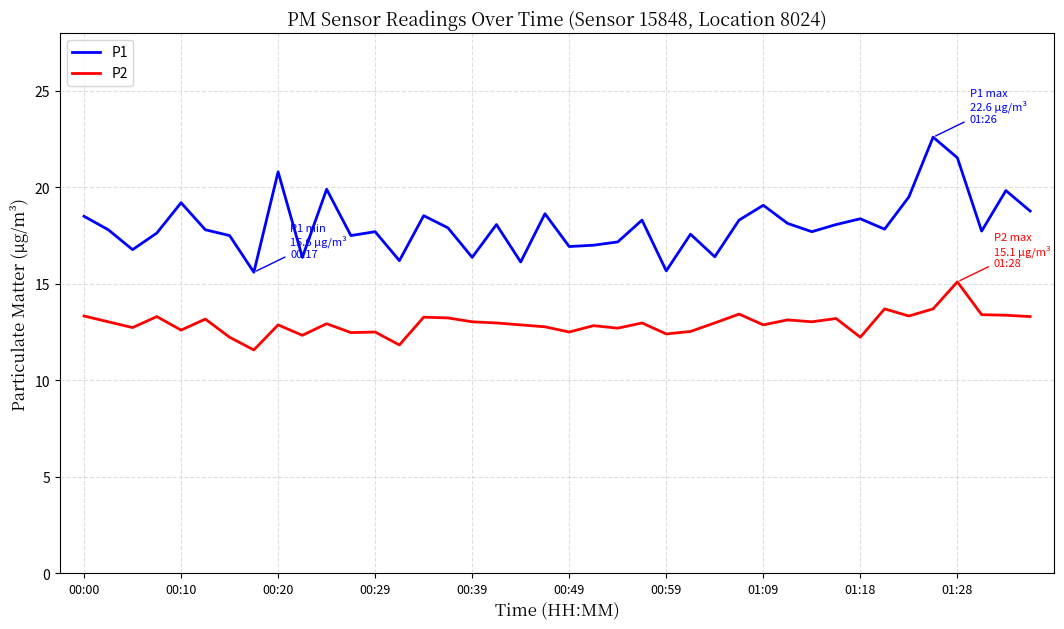

True or false: P1 and P2 cross at least once.

False